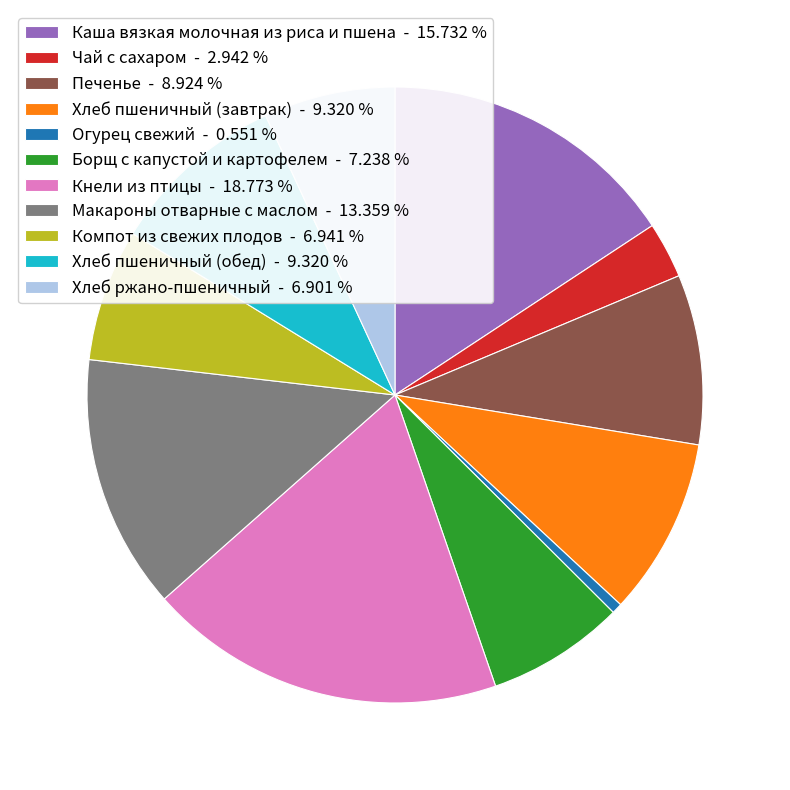

Between Каша вязкая молочная из риса и пшена and Кнели из птицы, which is larger?

Кнели из птицы